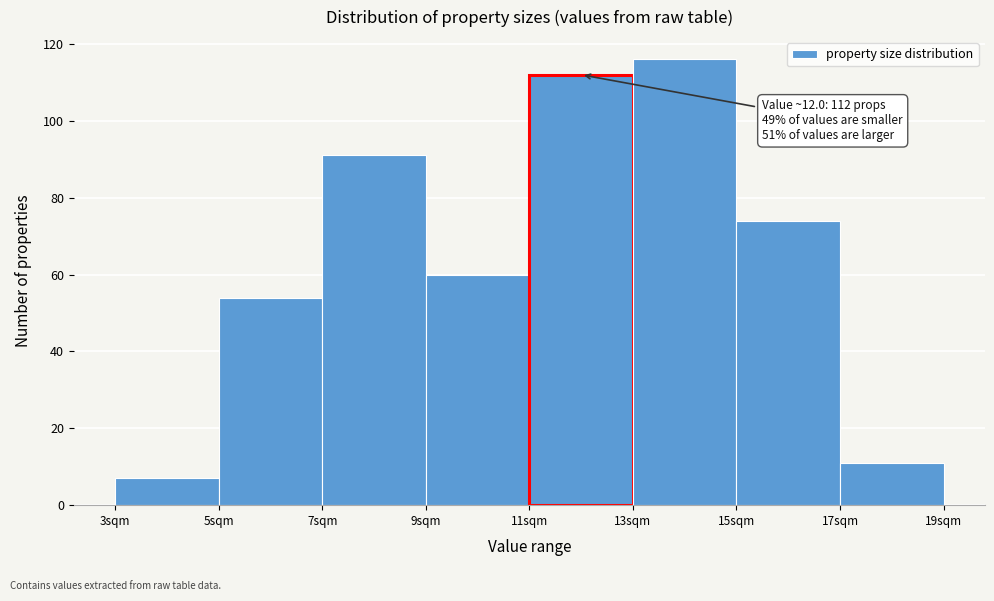

Over which range of the x-axis is the bar tallest?

13 to 15